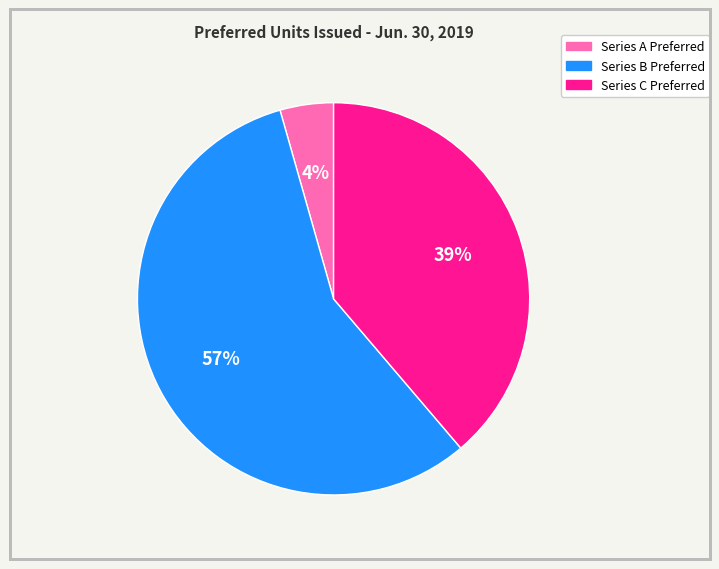

Does Series A Preferred represent more than half of the total?

No